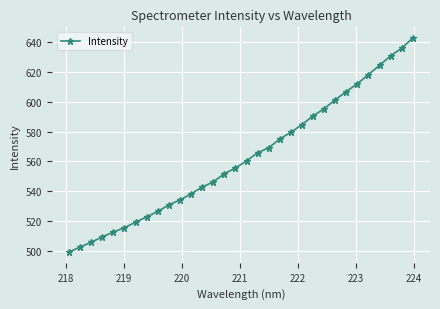

Does the chart display data point markers on the line(s)?

Yes